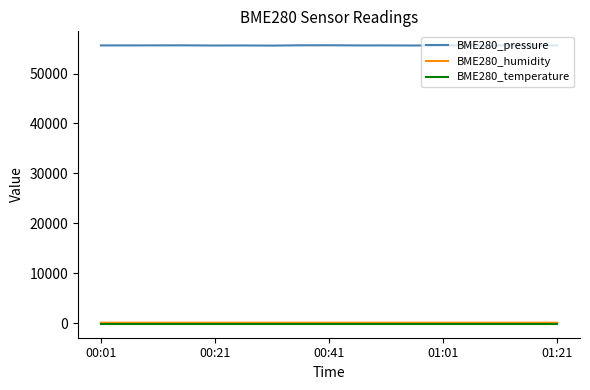

Count the BME280_humidity values in the range 74 to 75.

17